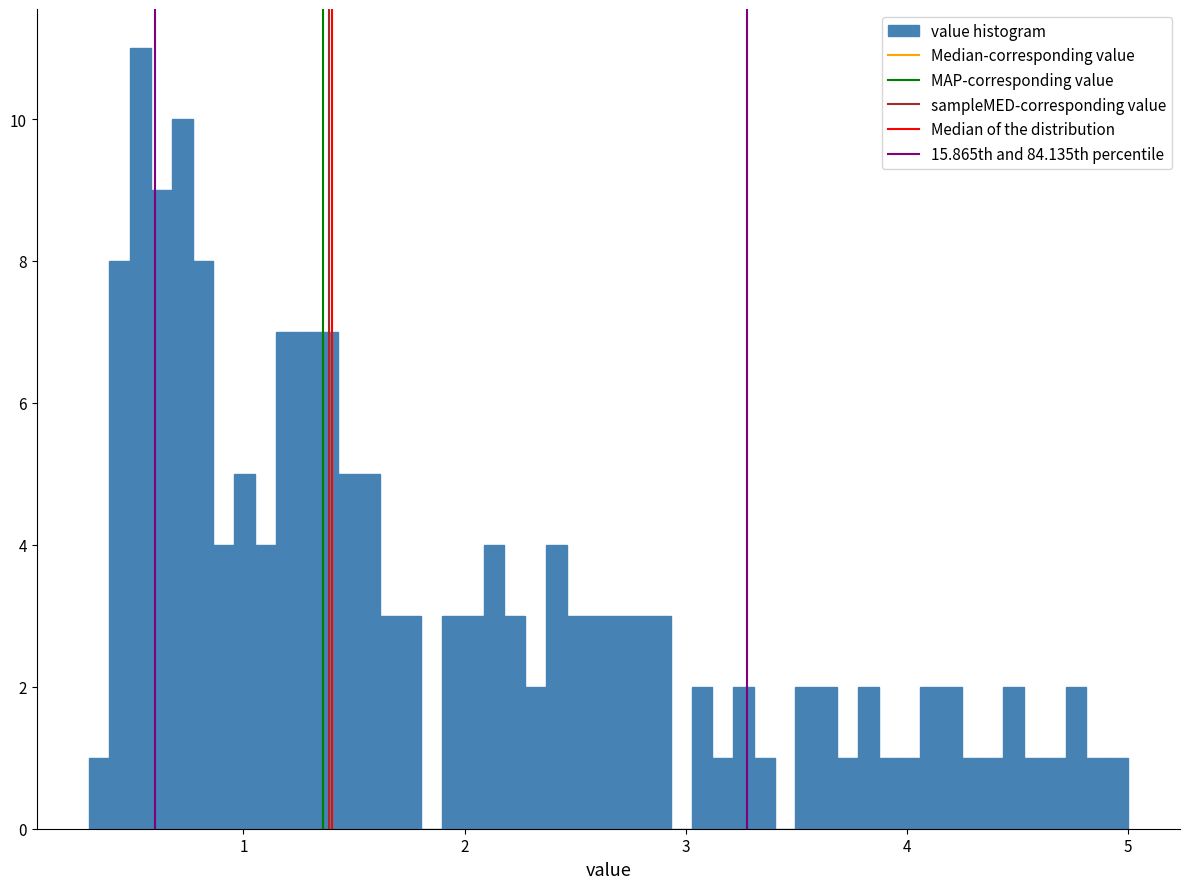

Read against the x-axis, roughly where is the centre of the tallest bar?

0.5